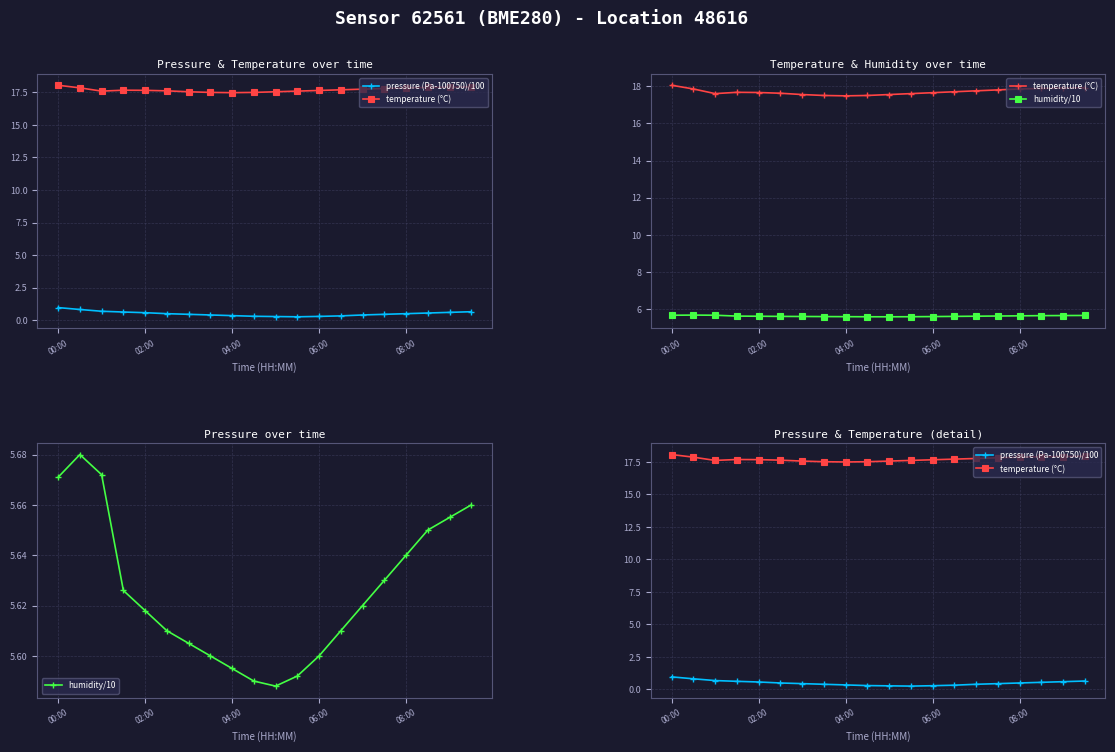

What is the spread (max minus min) of values at 19?

17.3